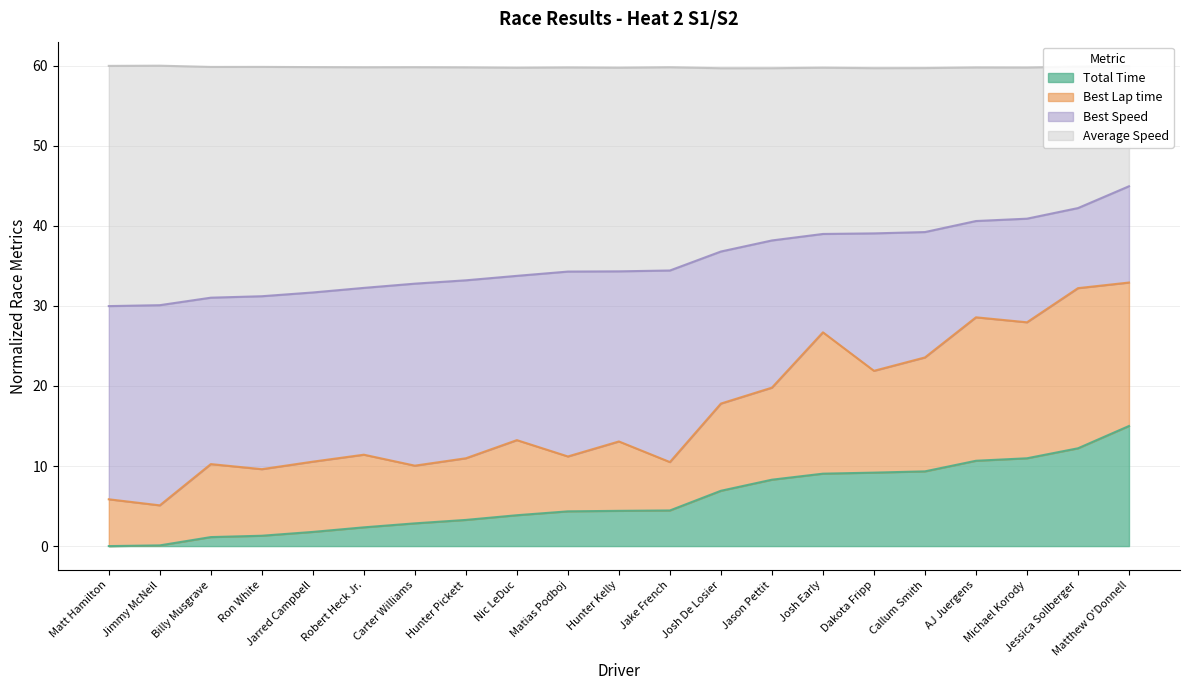

What is the approximate value of Total Time at AJ Juergens?

10.7